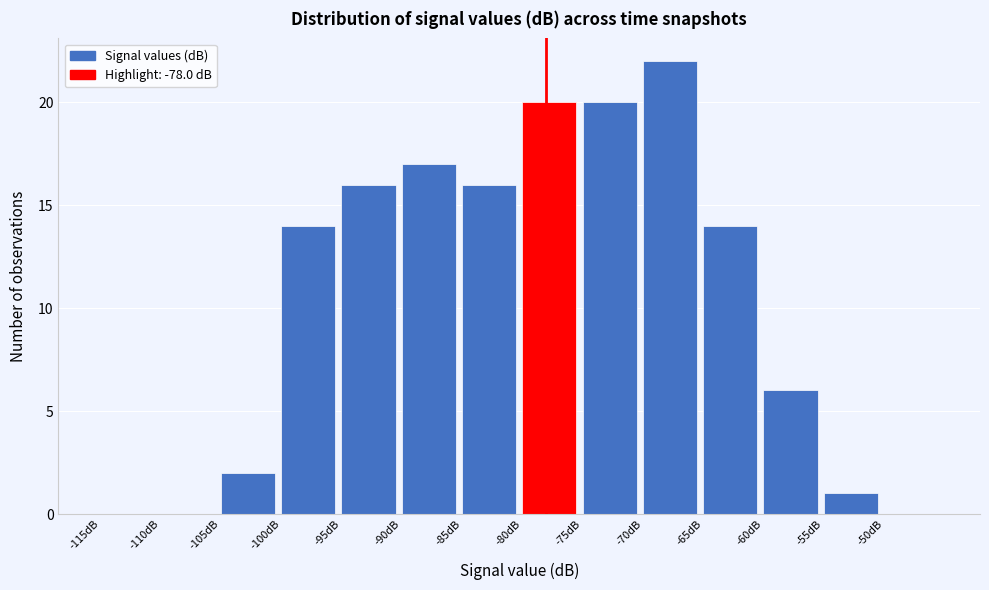

Reading left to right, list every bar in this chart as the range it spans on the x-axis followed by its height. The values are not printed on the chart, so give them approximately, as read against the axis.

-115 to -110: 0
-110 to -105: 0
-105 to -100: 2
-100 to -95: 14
-95 to -90: 16
-90 to -85: 17
-85 to -80: 16
-80 to -75: 20
-75 to -70: 20
-70 to -65: 22
-65 to -60: 14
-60 to -55: 6
-55 to -50: 1
-50 to -45: 0